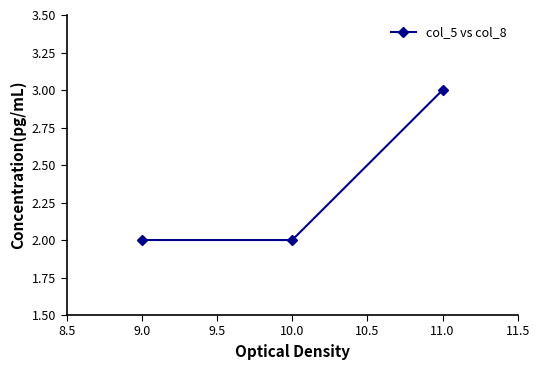

What is the label of the 2nd point from the right?

10.0